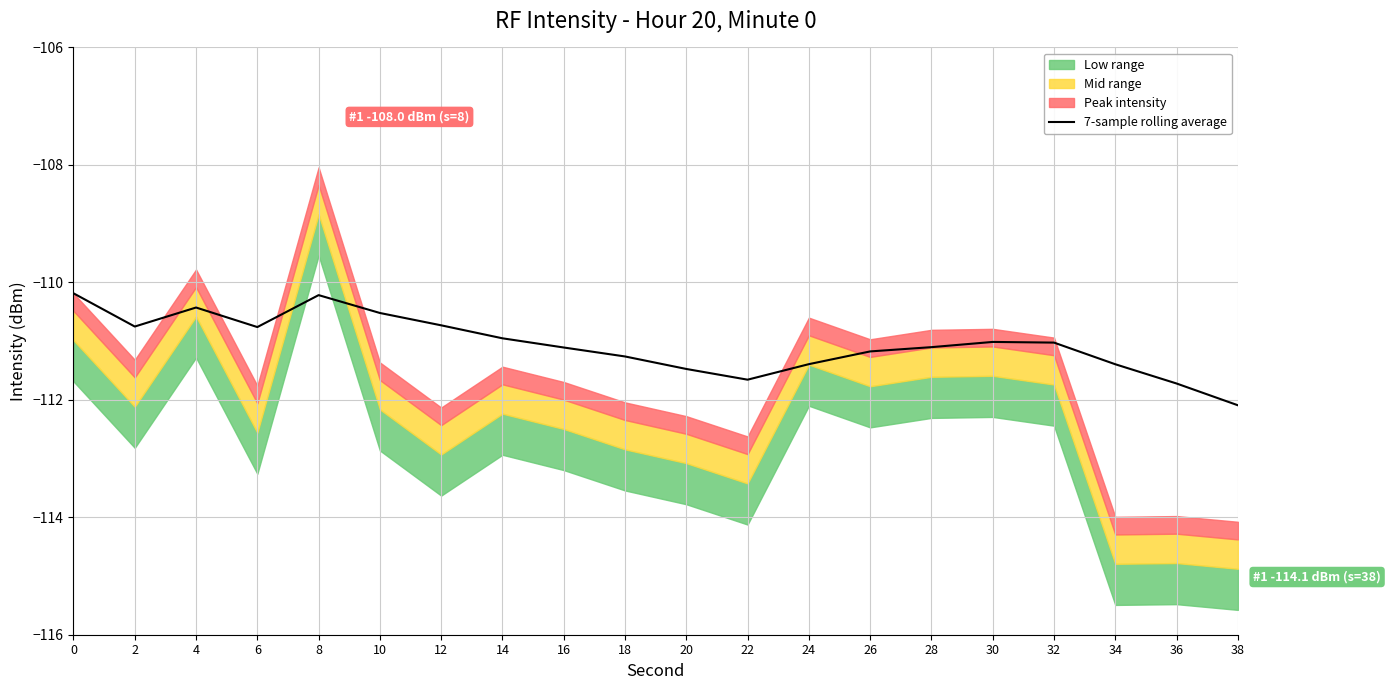

What is the sum of the values at 38 and 20?

-223.6